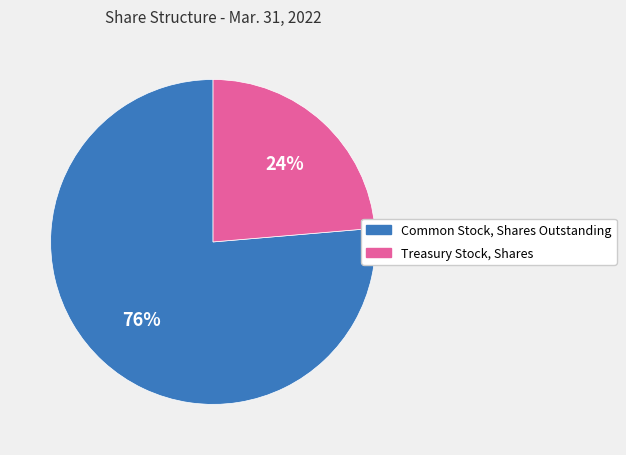

Which category has the biggest portion of the pie?

Common Stock, Shares Outstanding